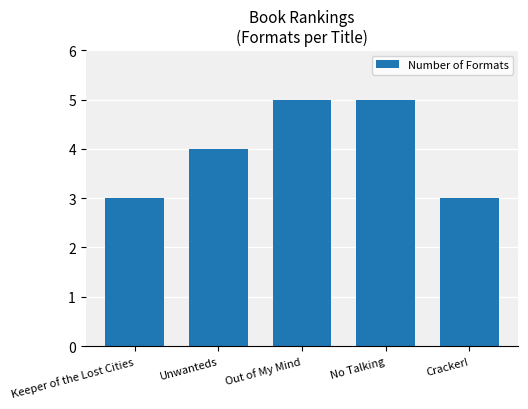

What is the label of the 4th bar from the left?

No Talking